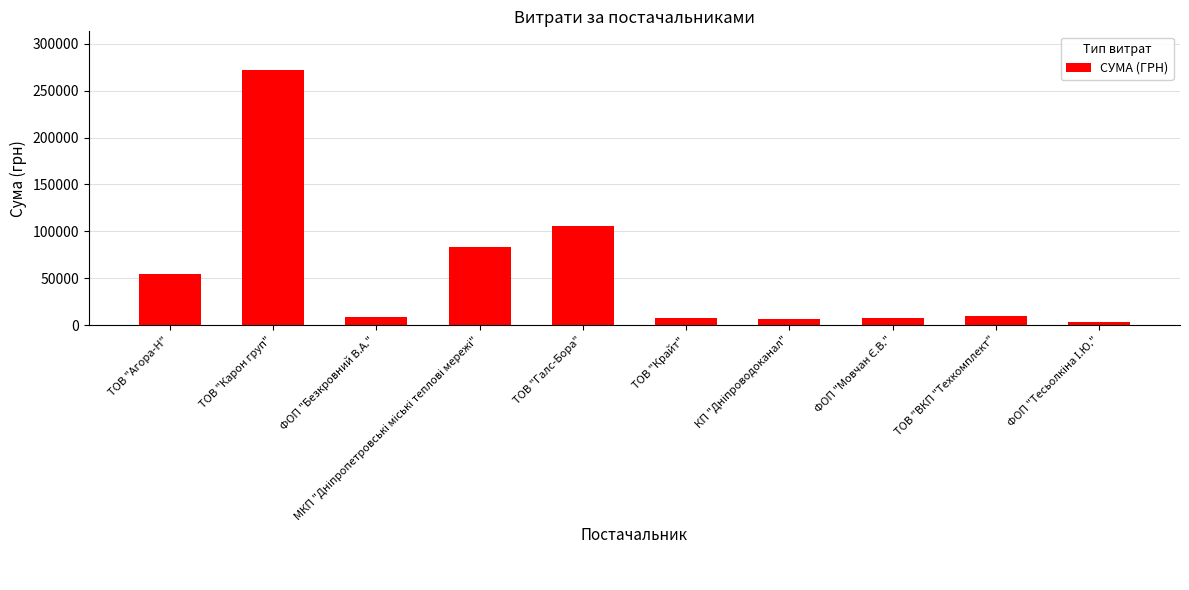

The chart shows a value of 272422.2 at ТОВ "Карон груп". True or false?

True